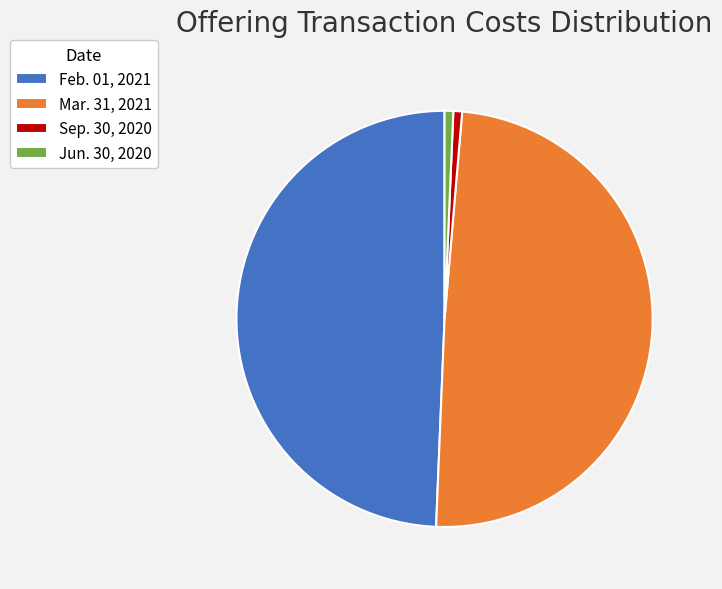

Is it true that Feb. 01, 2021 is 58% of the pie?

False